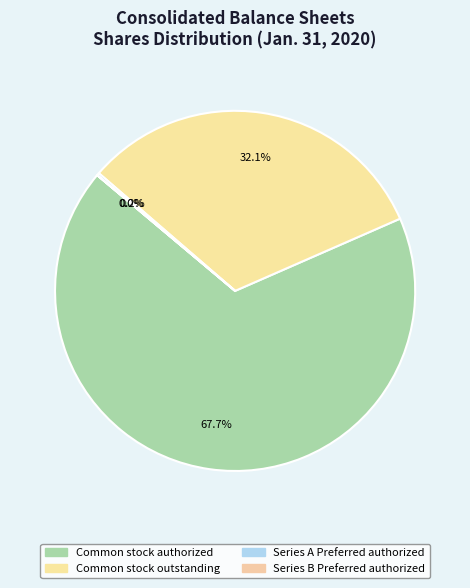

Which category has the smallest portion of the pie?

Series B Preferred authorized